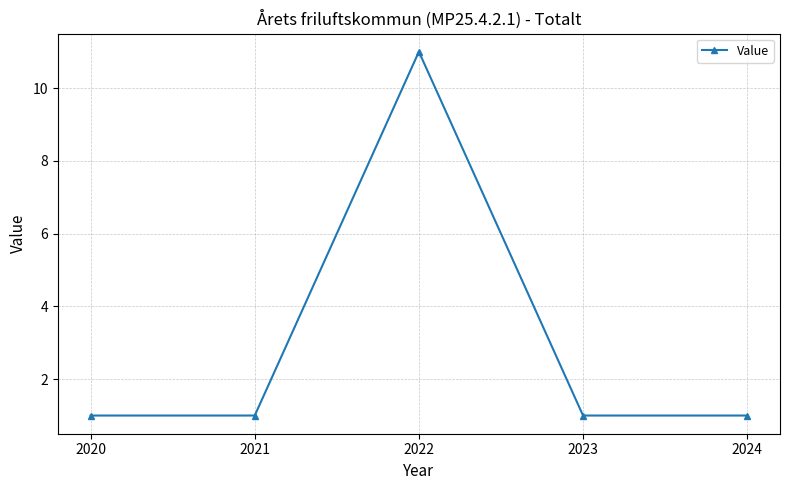

Does the chart have visible grid lines?

Yes